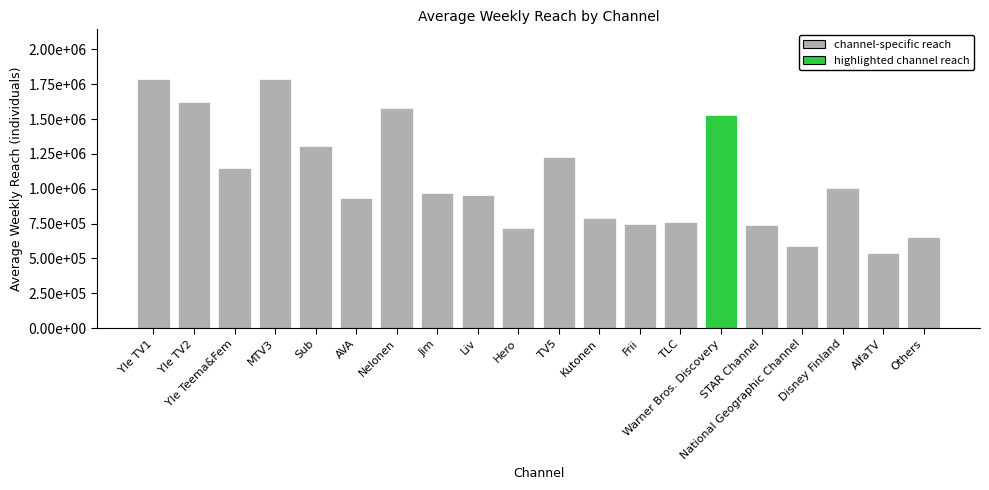

Reading right to left, what are all the values shown in this chart?

656000	540000	1003000	586000	742000	1530000	763000	750000	787000	1230000	716000	956000	967000	1577000	935000	1307000	1786000	1148000	1622000	1787000